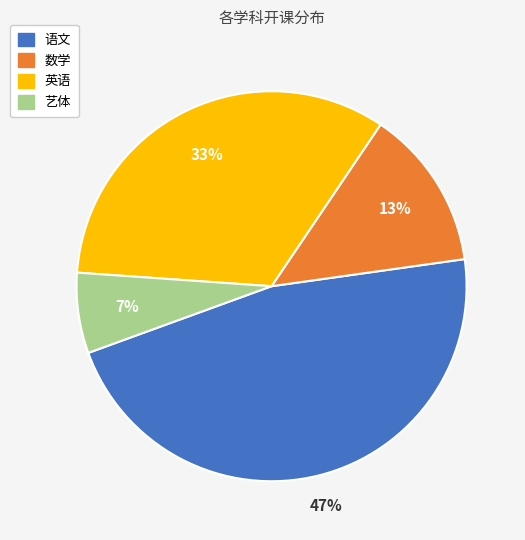

Is there any slice that represents more than half of the pie?

No